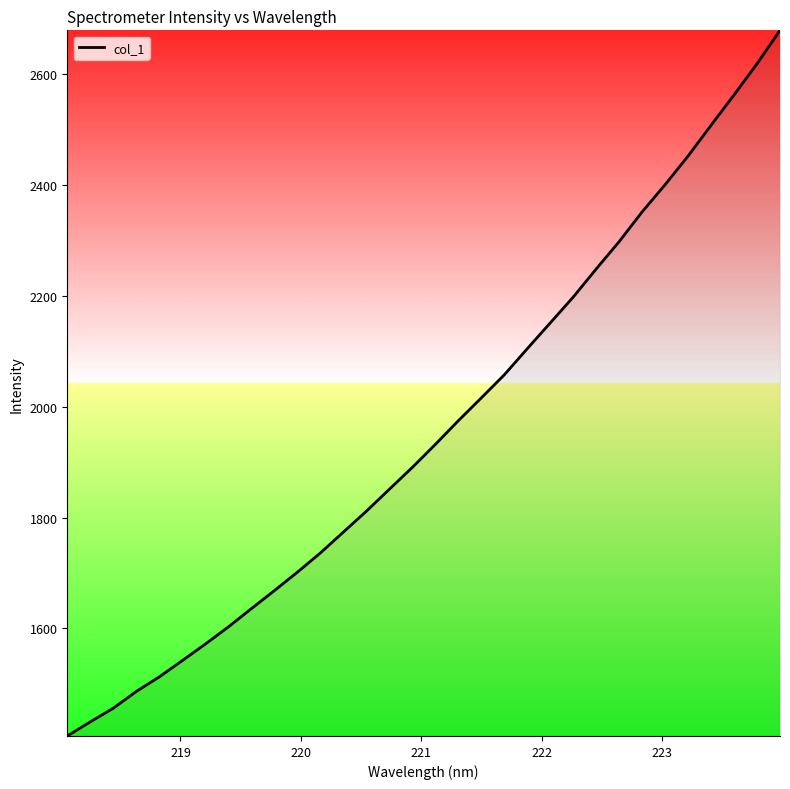

What is the minimum value shown in the chart?

1405.5